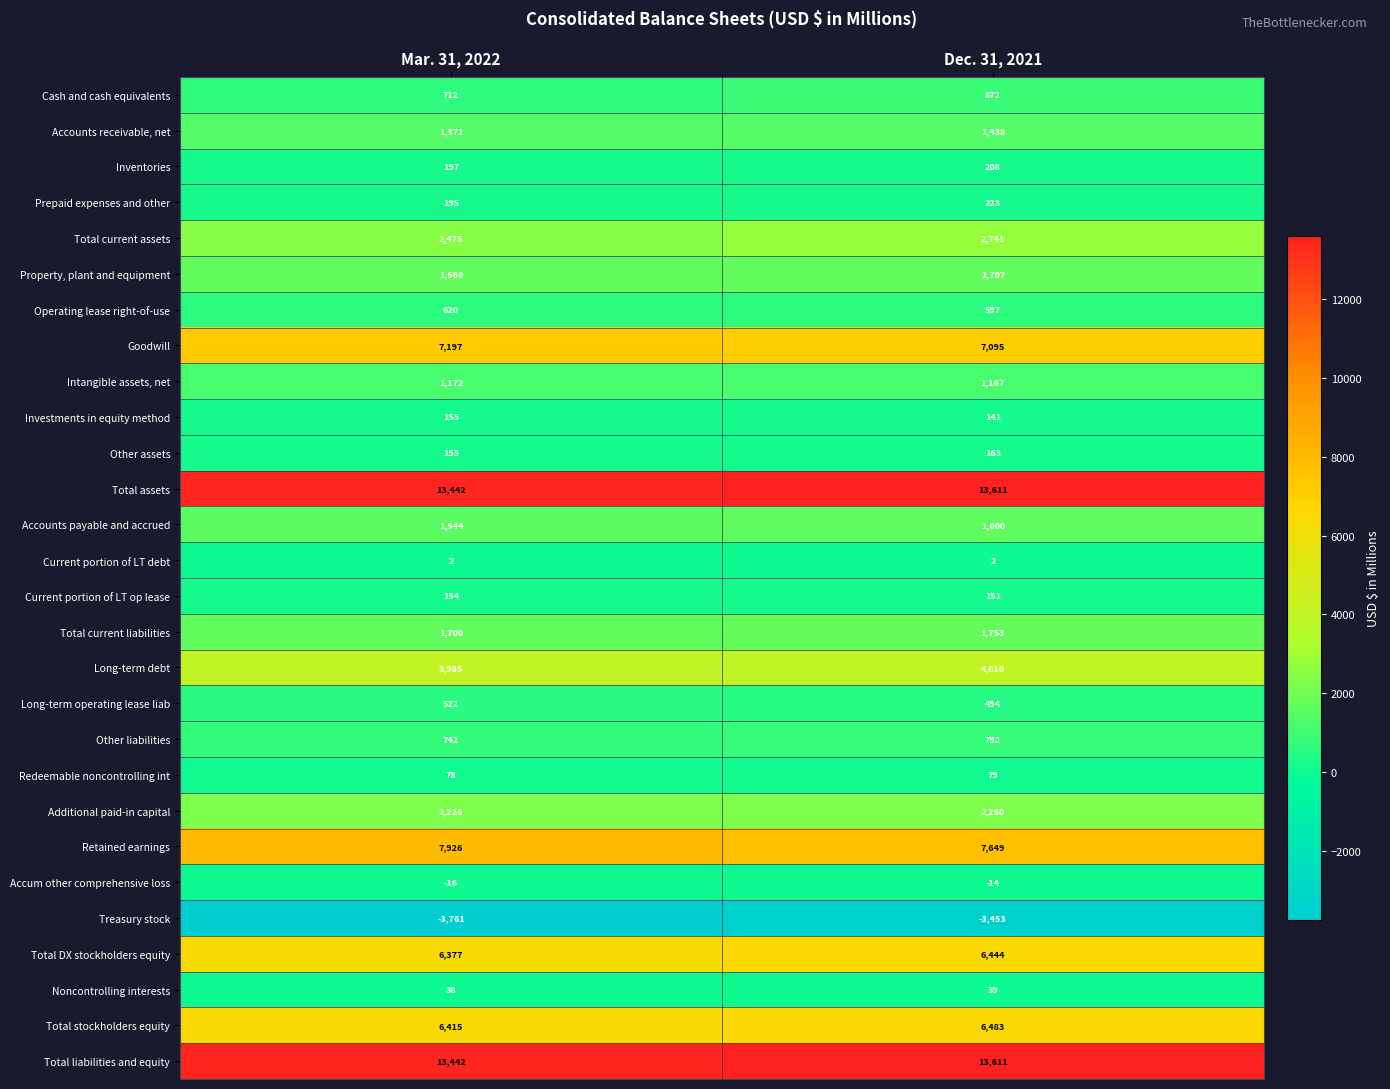

What is the total value across all series at Dec. 31, 2021?

71863